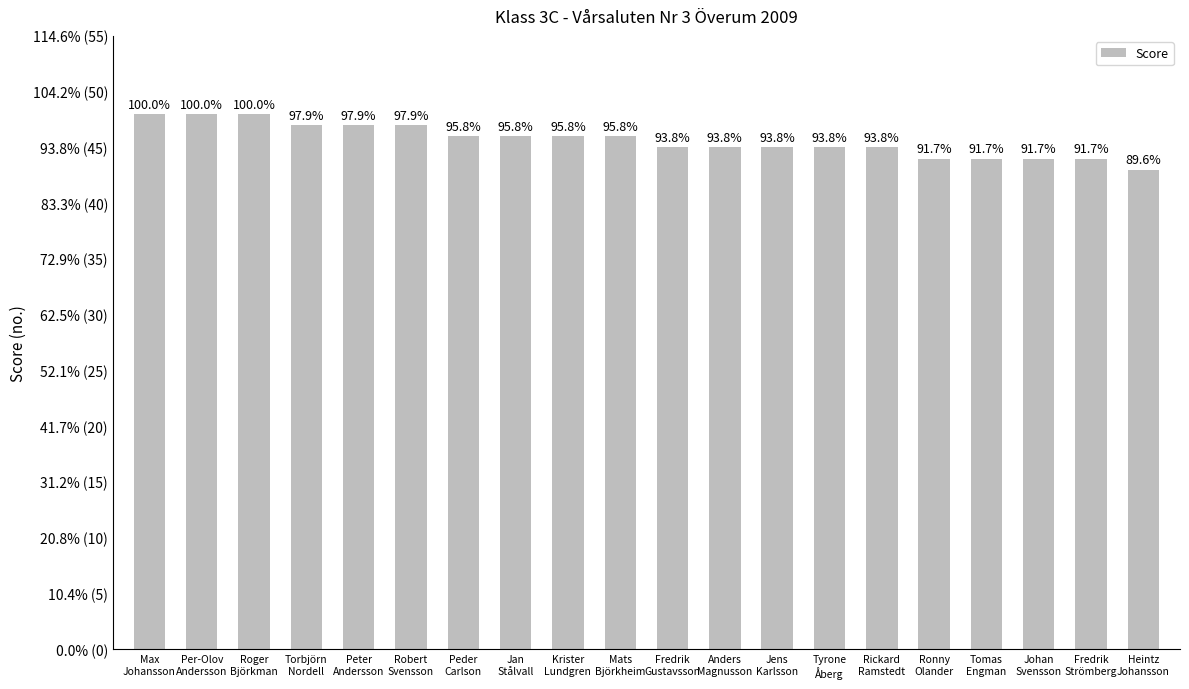

What is the smallest value displayed?

43